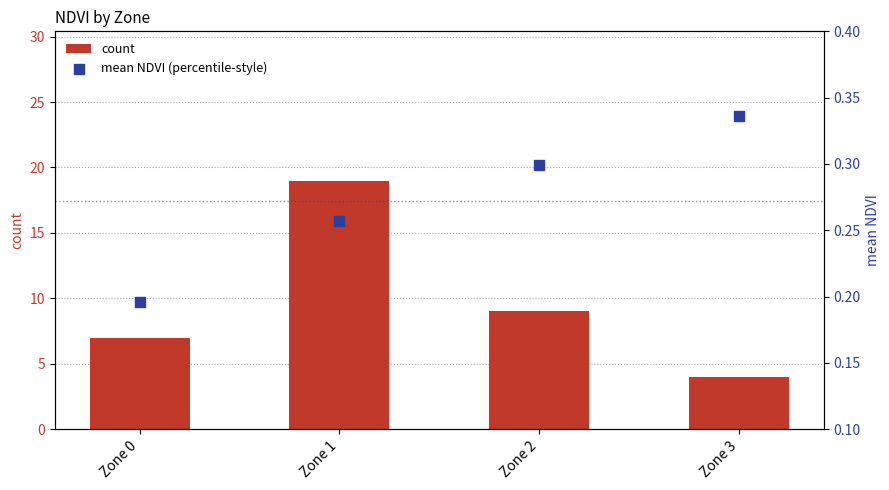

Which series reaches the minimum Y coordinate?

mean NDVI (percentile-style)